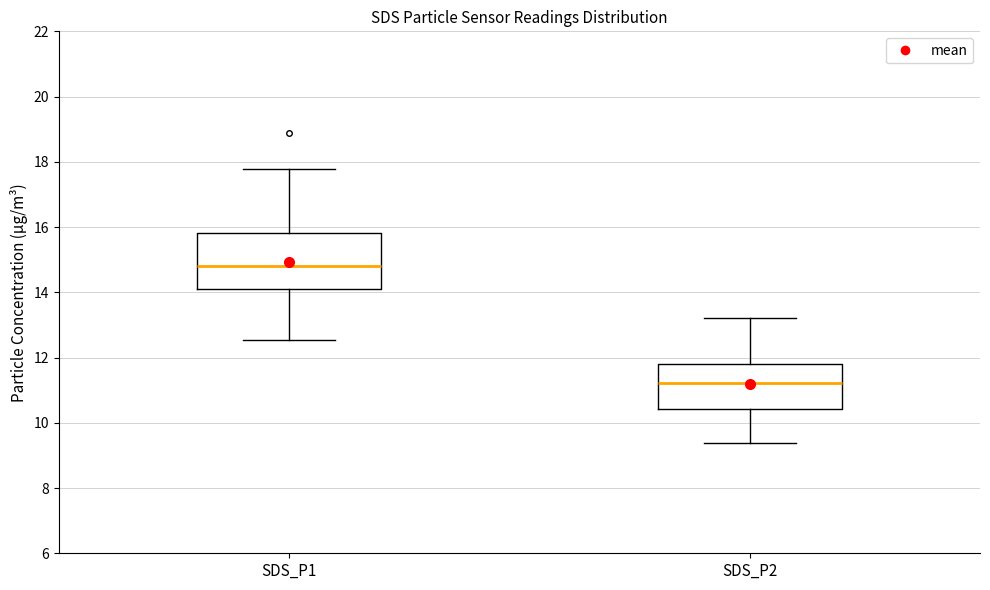

Reading left to right, transcribe this box plot: for each box, give where its median line is, the range the box spans, and where its two whiskers end, as read against the y-axis. The values are not printed on the chart, so give them approximately, as read against the axis.

SDS_P1: median 14.8, box 14.2 to 15.8, whiskers 12.6 to 17.8
SDS_P2: median 11.2, box 10.4 to 11.8, whiskers 9.4 to 13.2